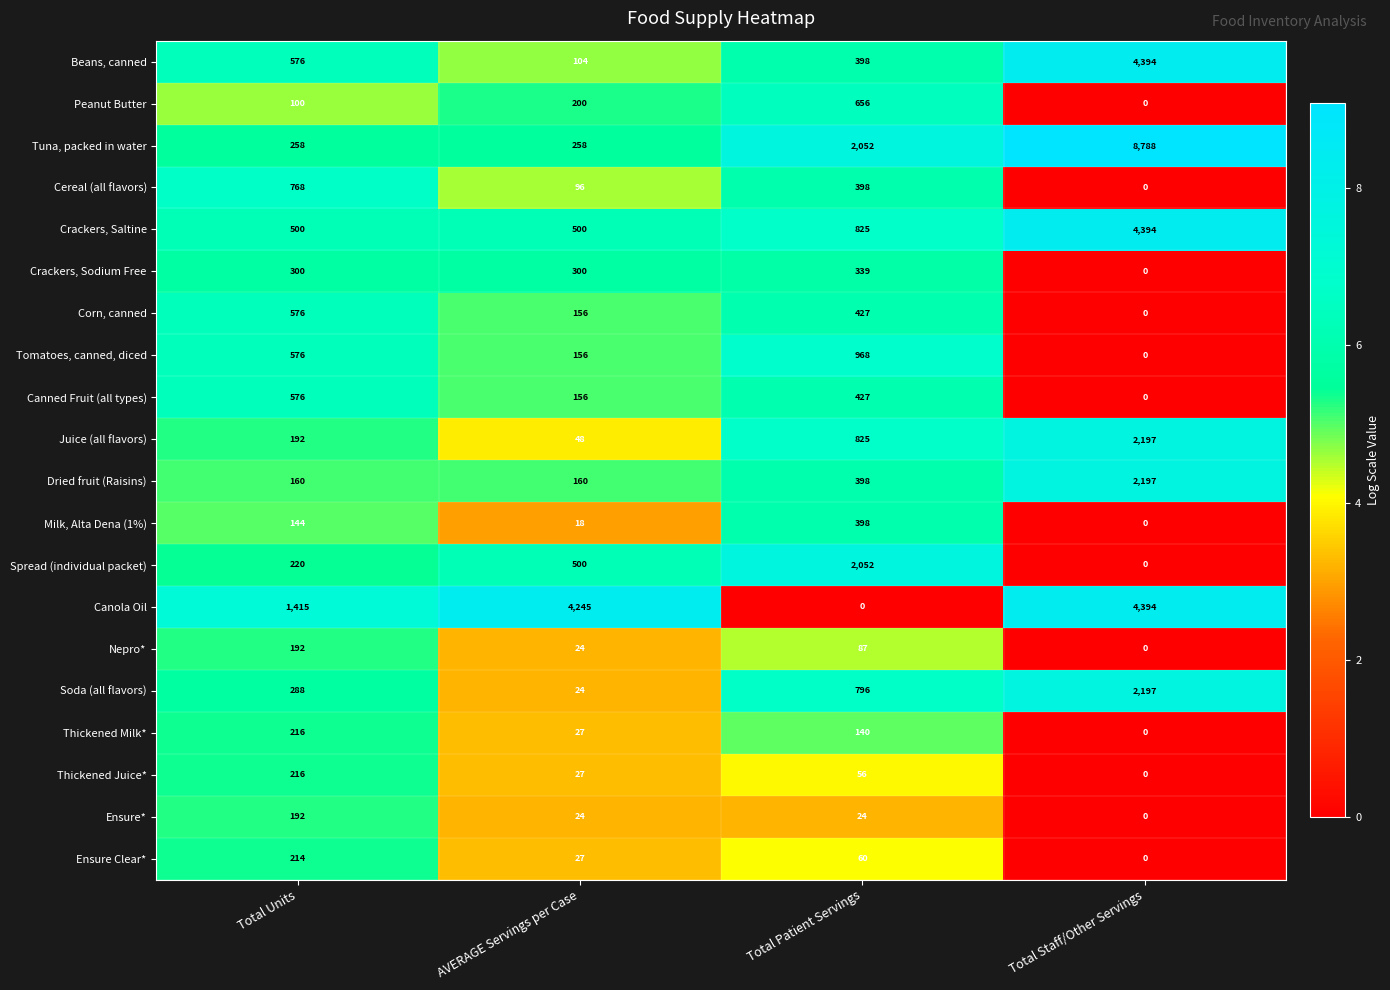

What is the difference between the maximum and minimum values in the Crackers, Sodium Free series?

339